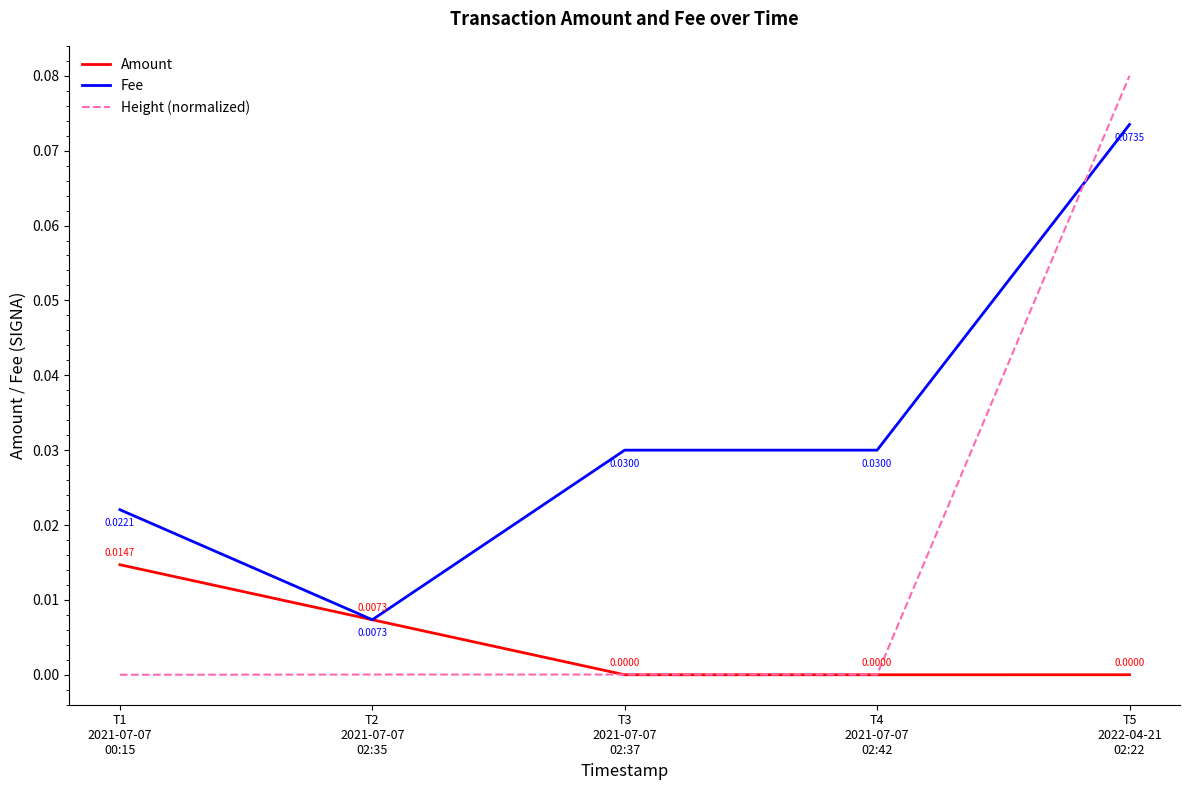

Which series has the widest spread of values?

Height (normalized)